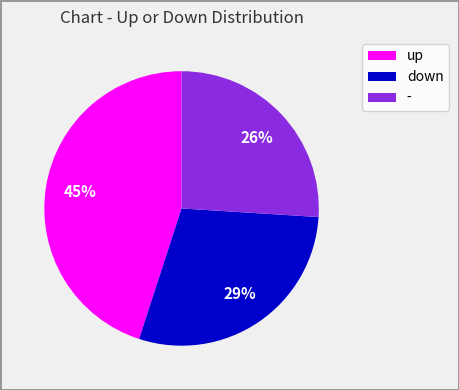

Does up account for over 50% of the chart?

No